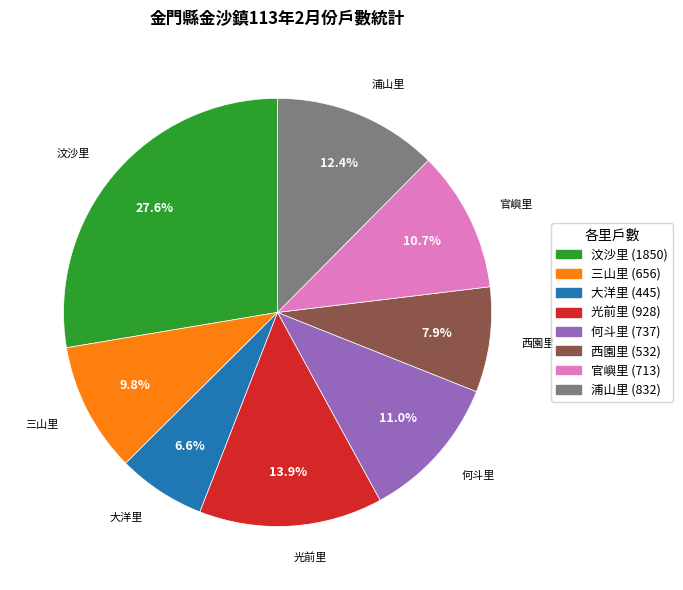

To the nearest percent, what percentage of the pie is 光前里?

14%